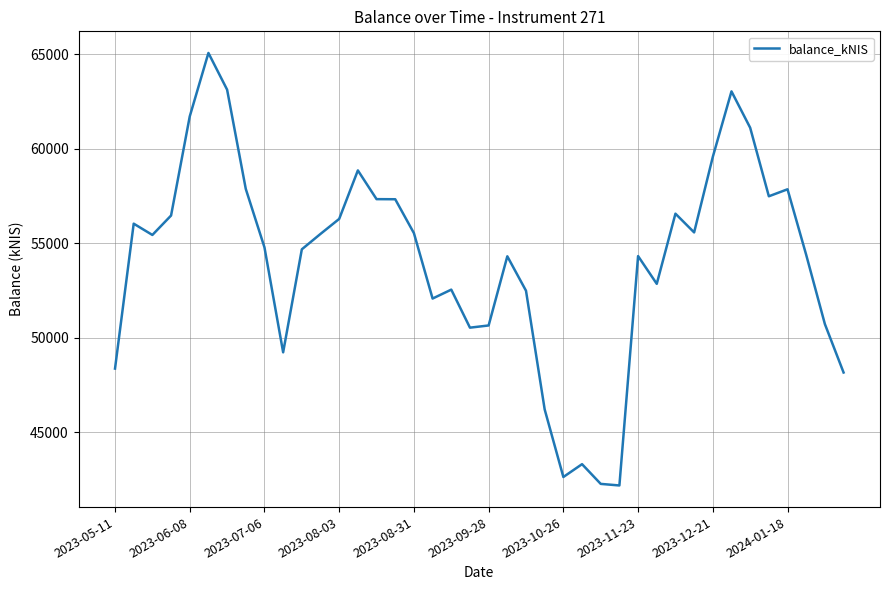

What is the greatest value displayed?

65076.9